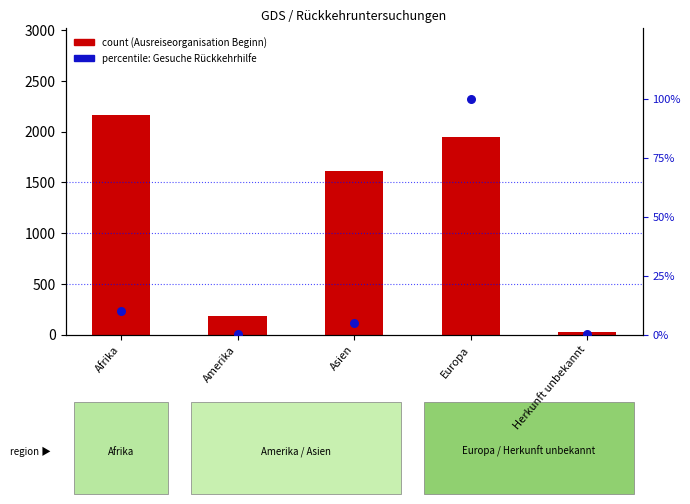

What is the total value across all series at Amerika?

178.2